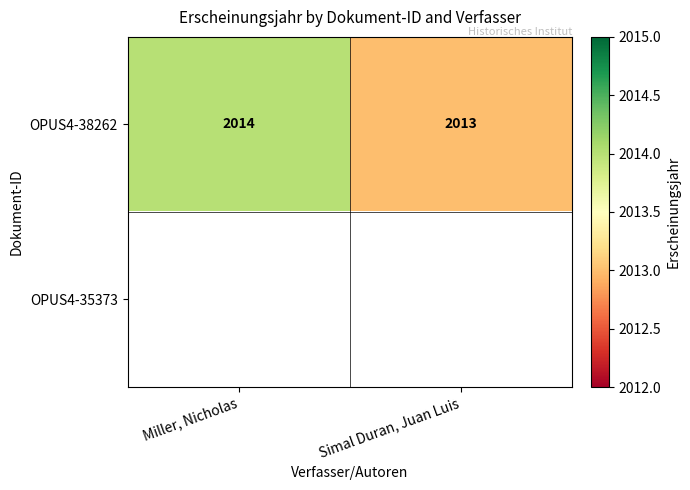

At which label does OPUS4-38262 reach its minimum?

Simal Duran, Juan Luis